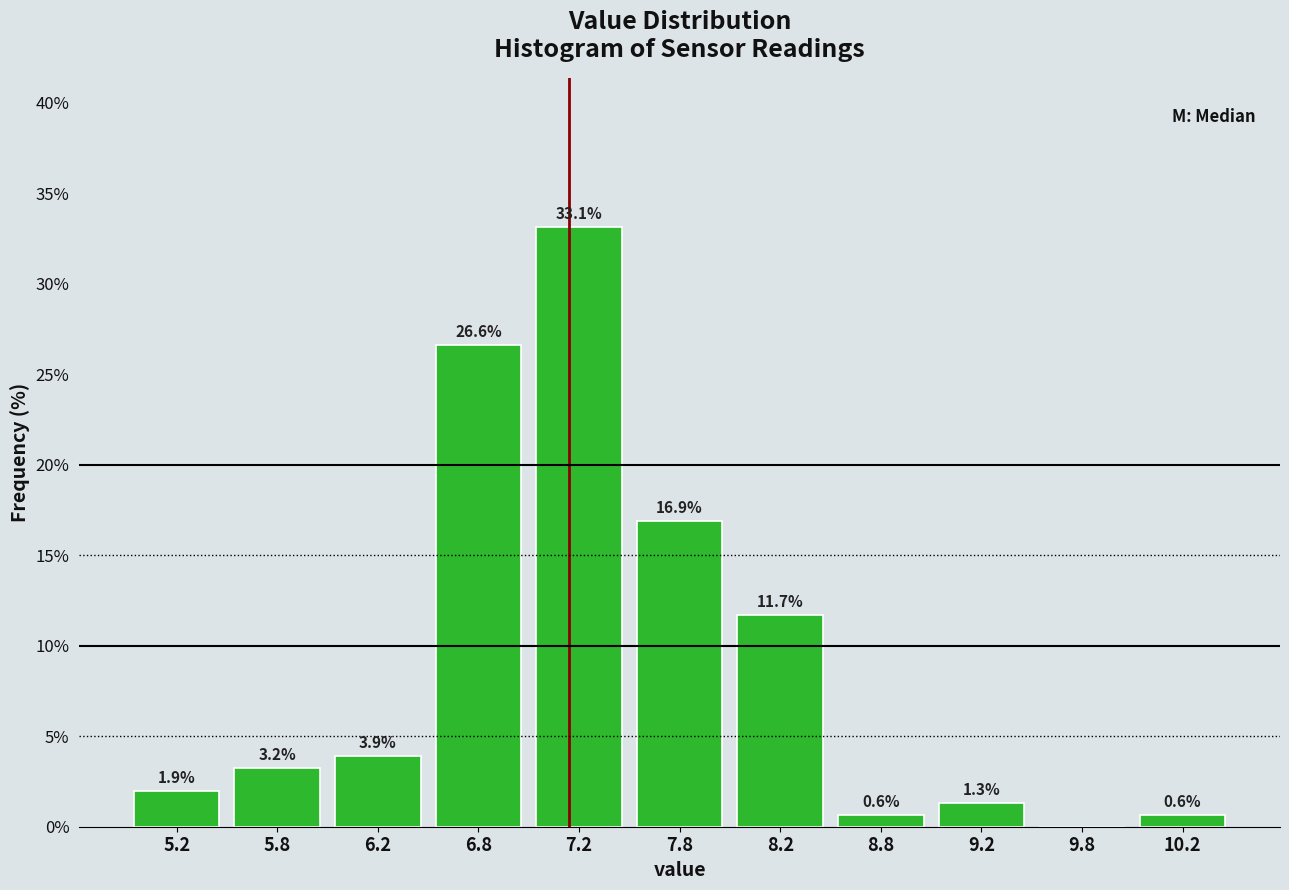

Over which range of the x-axis is the bar tallest?

7.0 to 7.5